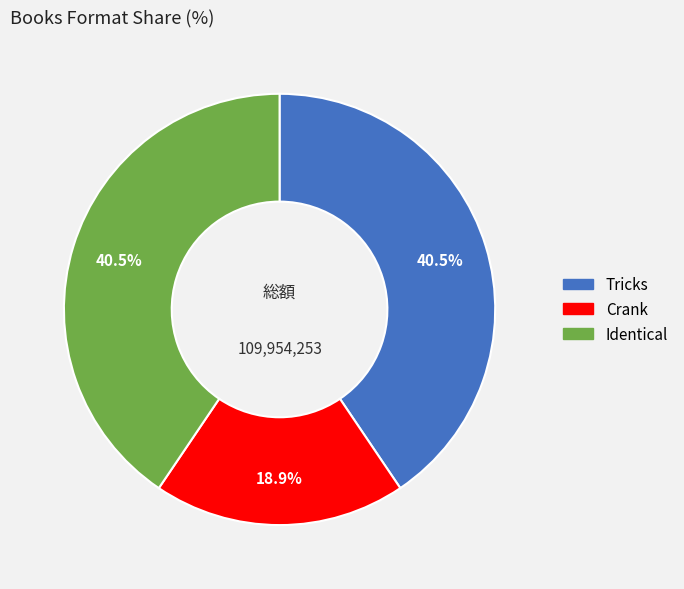

Between Identical and Crank, which is larger?

Identical